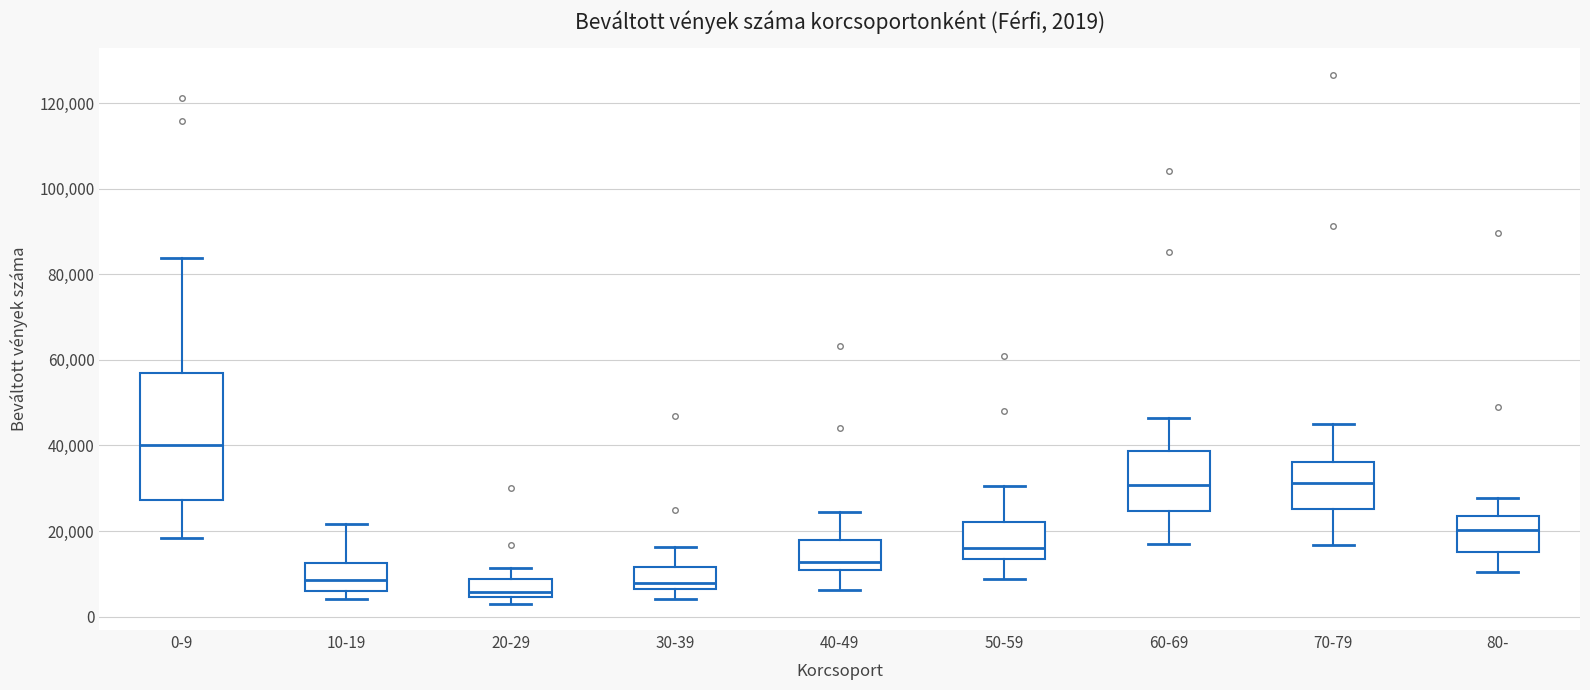

Which box has the highest median line?

0-9